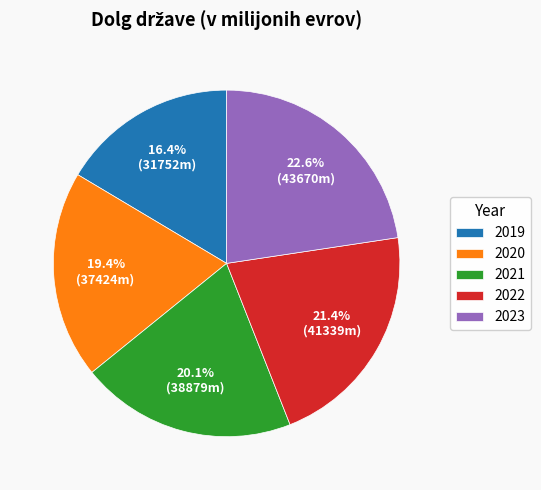

Rank the categories by value from lowest to highest.

2019, 2020, 2021, 2022, 2023